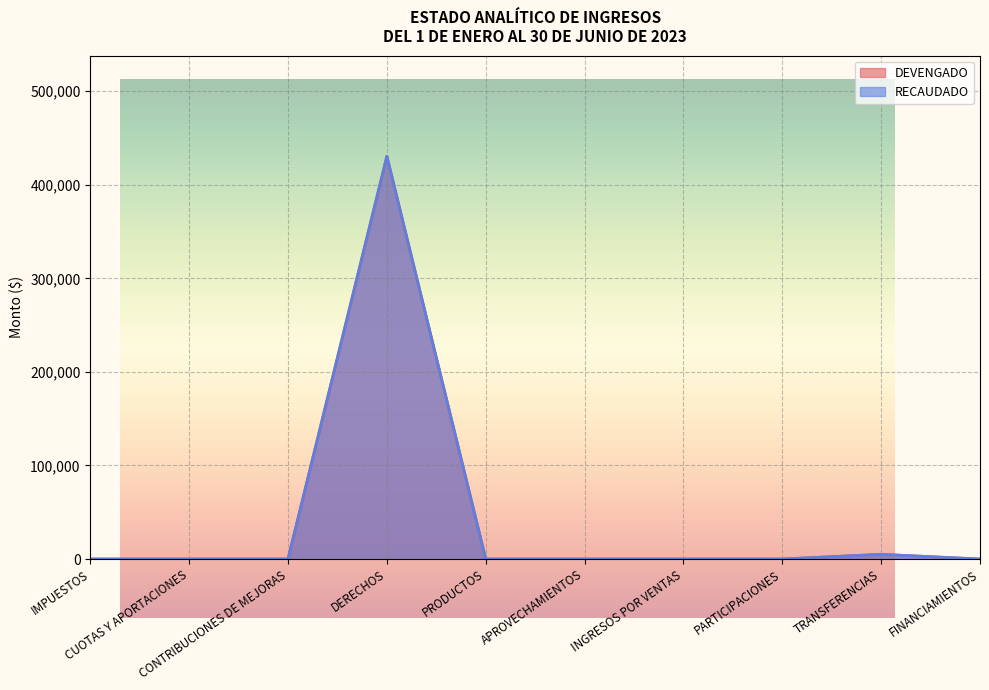

The RECAUDADO series shows -212329 at CUOTAS Y APORTACIONES. True or false?

False